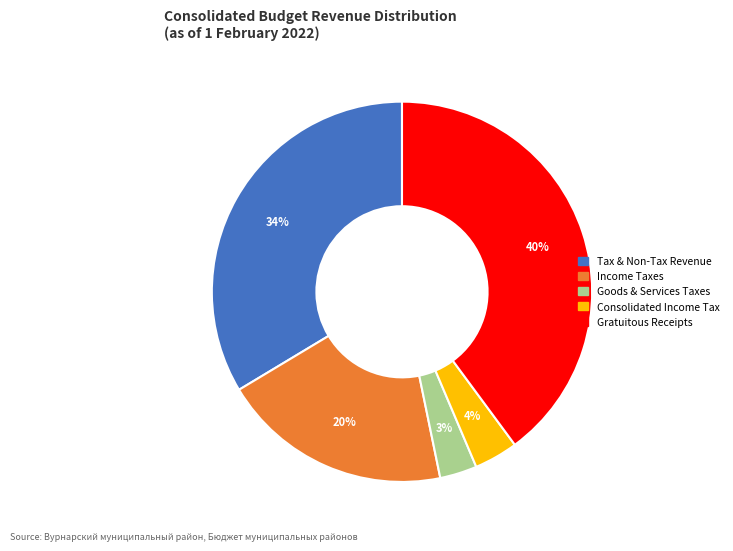

Does any single category account for the majority?

No